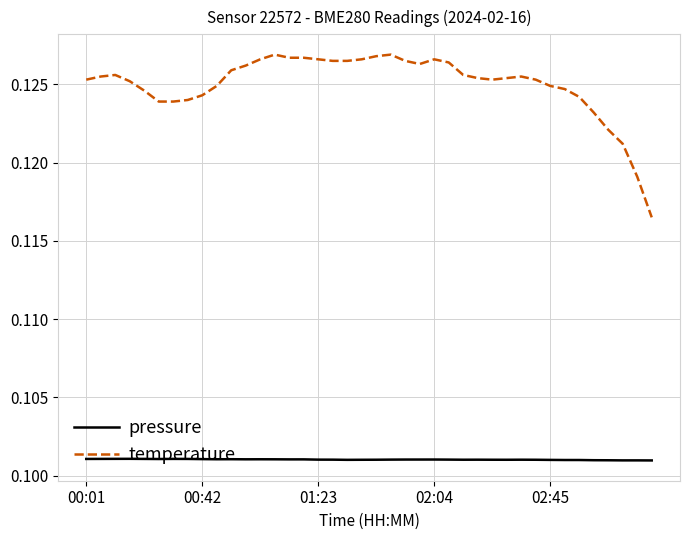

Rank the series by their average value, from lowest to highest.

pressure, temperature